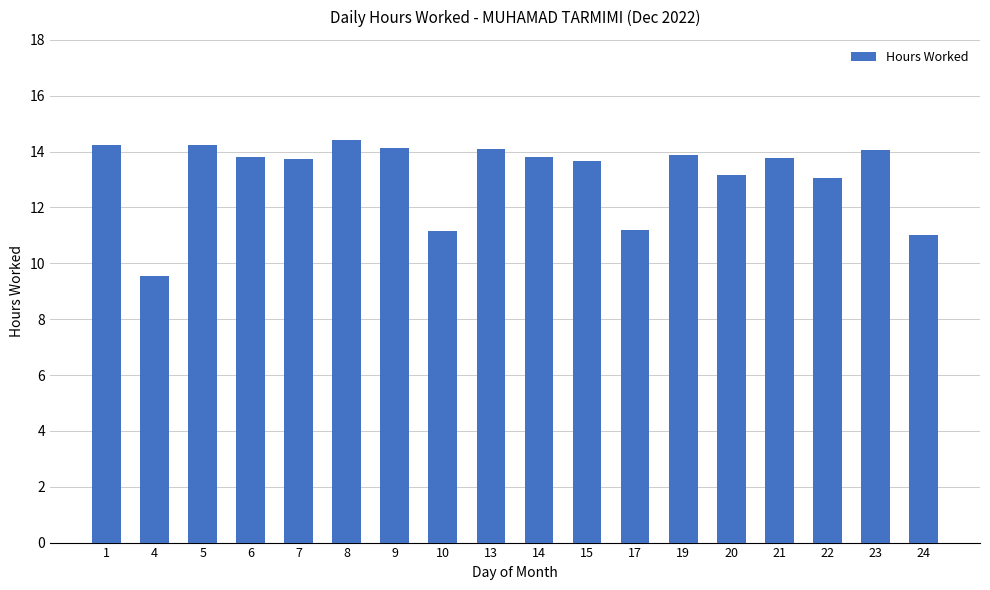

How many distinct data groups are displayed?

1